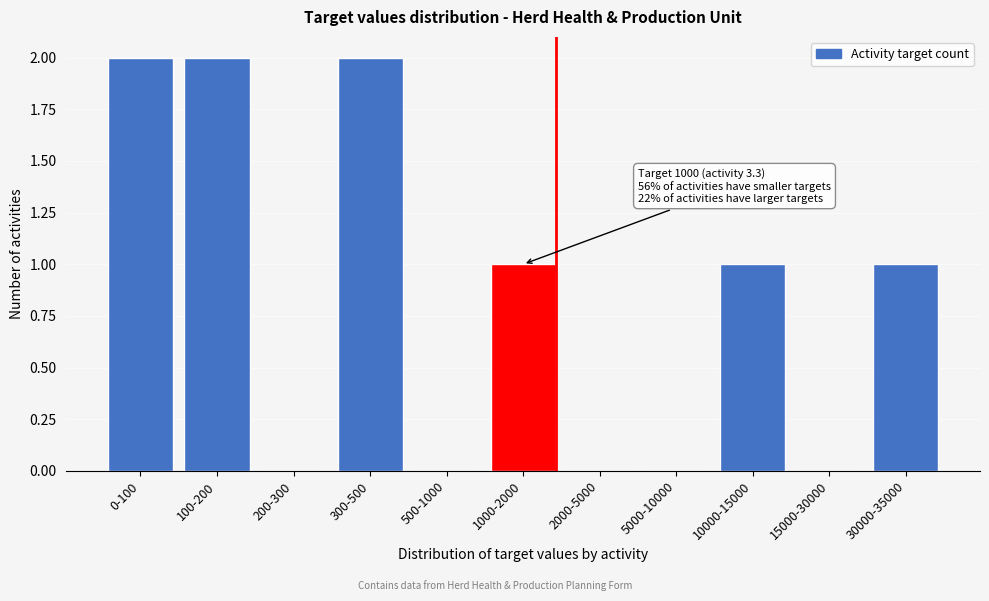

Reading right to left, extract all data points from this chart.

30000-35000=1	15000-30000=0	10000-15000=1	5000-10000=0	2000-5000=0	1000-2000=1	500-1000=0	300-500=2	200-300=0	100-200=2	0-100=2